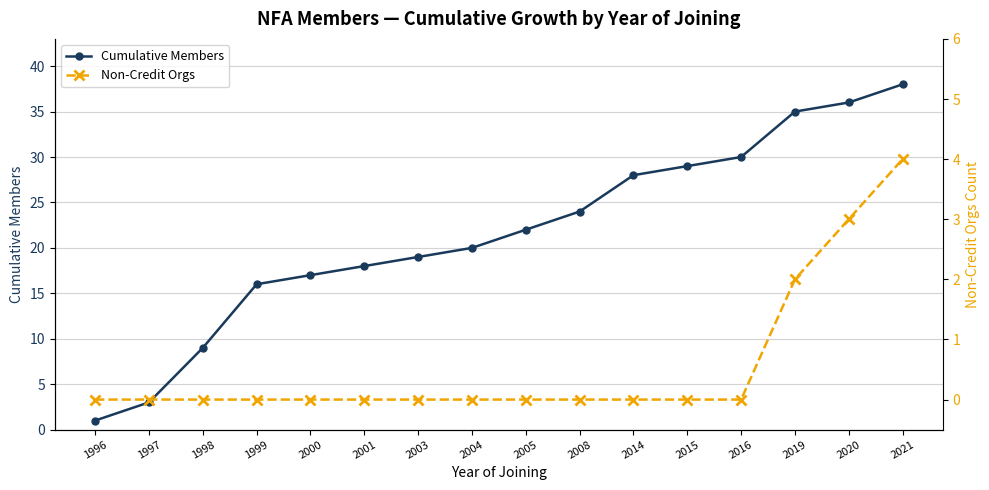

Is the value of Cumulative Members at 2003 greater than the value of Non-Credit Orgs at 1998?

Yes